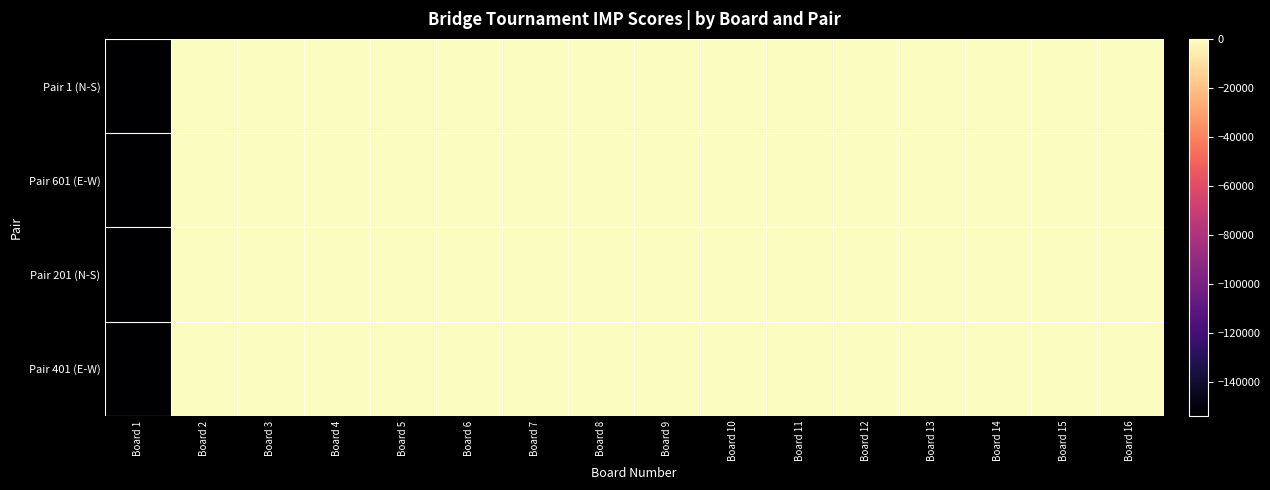

Reading left to right, what are all the values shown in this chart?

Pair 1 (N-S): Board 1=-153936	Board 2=0	Board 3=0	Board 4=10	Board 5=-1	Board 6=1	Board 7=11	Board 8=1	Board 9=7	Board 10=2	Board 11=11	Board 12=1	Board 13=5	Board 14=11	Board 15=8	Board 16=0
Pair 601 (E-W): Board 1=-153934	Board 2=0	Board 3=0	Board 4=-10	Board 5=1	Board 6=-1	Board 7=-11	Board 8=-1	Board 9=-7	Board 10=-2	Board 11=-11	Board 12=-1	Board 13=-5	Board 14=-11	Board 15=-8	Board 16=0
Pair 201 (N-S): Board 1=-153858	Board 2=0	Board 3=0	Board 4=0	Board 5=0	Board 6=0	Board 7=0	Board 8=0	Board 9=0	Board 10=0	Board 11=0	Board 12=0	Board 13=0	Board 14=0	Board 15=0	Board 16=0
Pair 401 (E-W): Board 1=-153860	Board 2=0	Board 3=0	Board 4=0	Board 5=0	Board 6=0	Board 7=0	Board 8=0	Board 9=0	Board 10=0	Board 11=0	Board 12=0	Board 13=0	Board 14=0	Board 15=0	Board 16=0